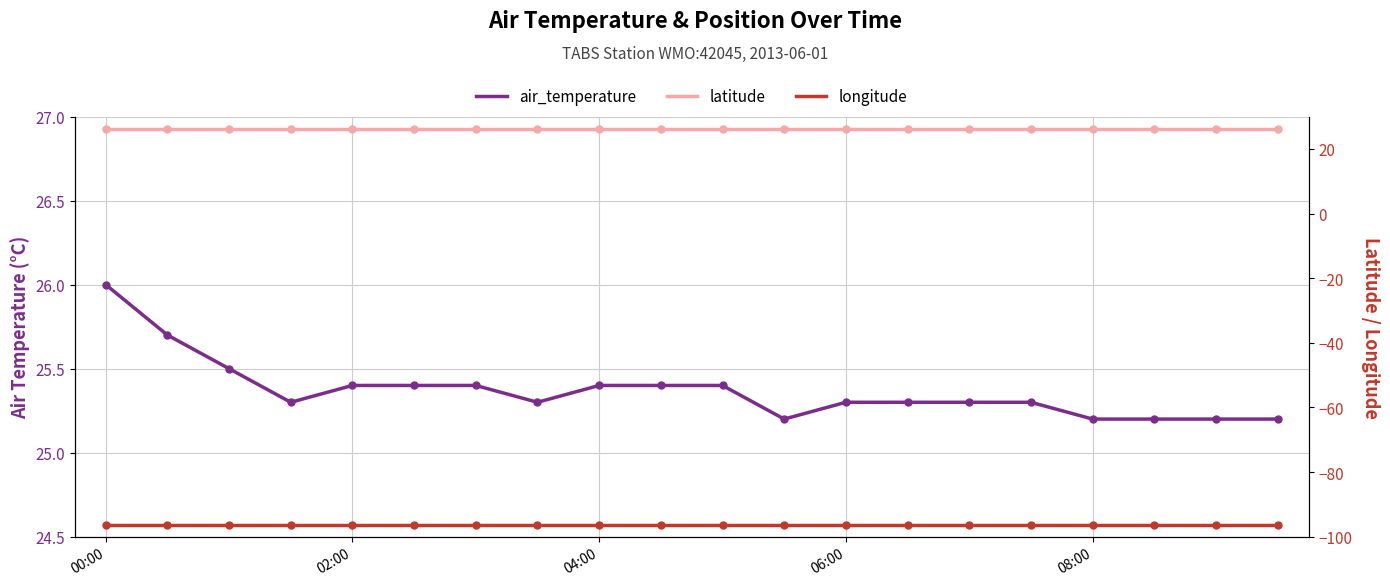

True or false: longitude and latitude cross at least once.

False